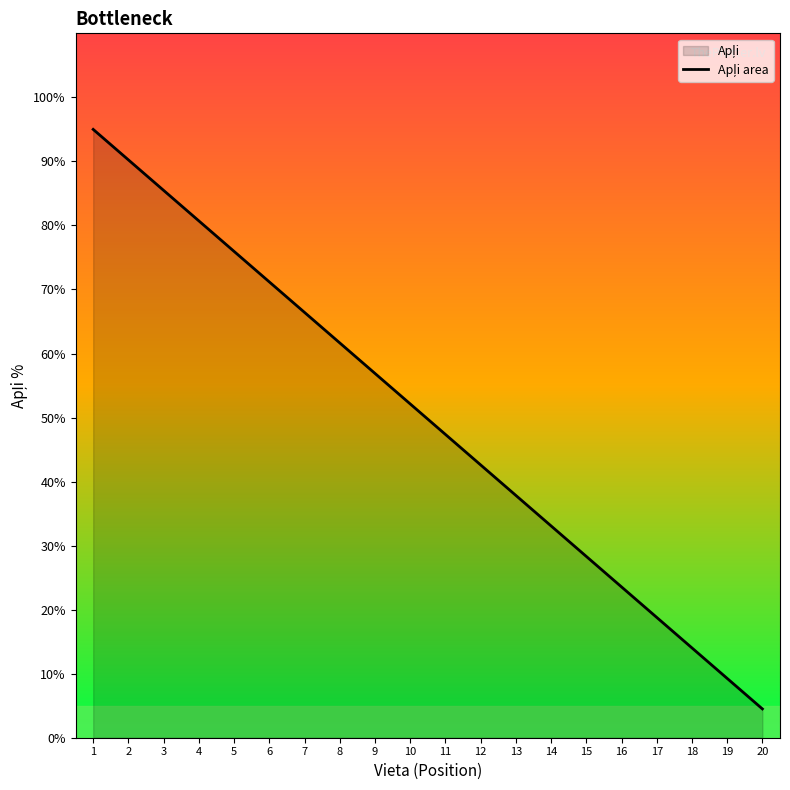

What is the minimum value shown in the chart?

4.5